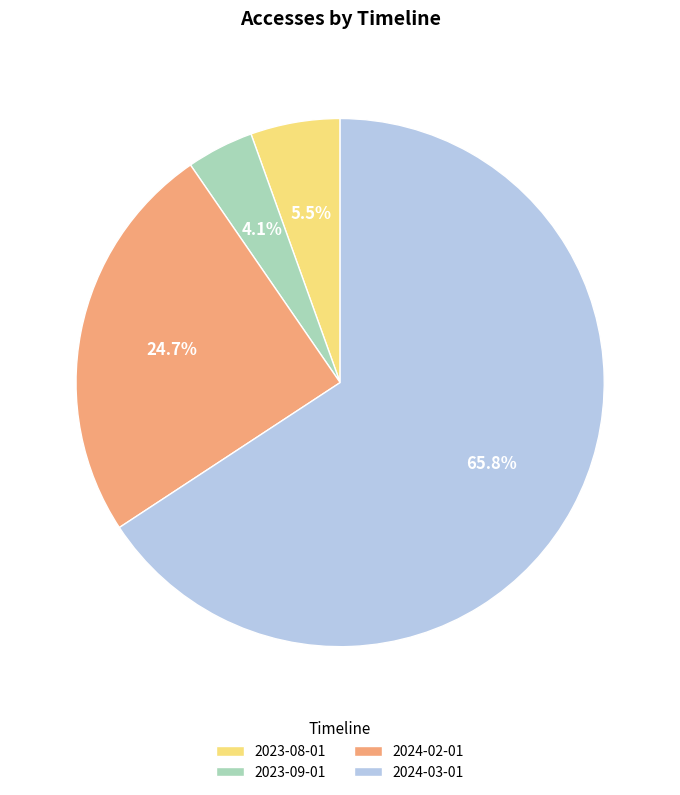

Which has a higher value, 2024-02-01 or 2023-08-01?

2024-02-01